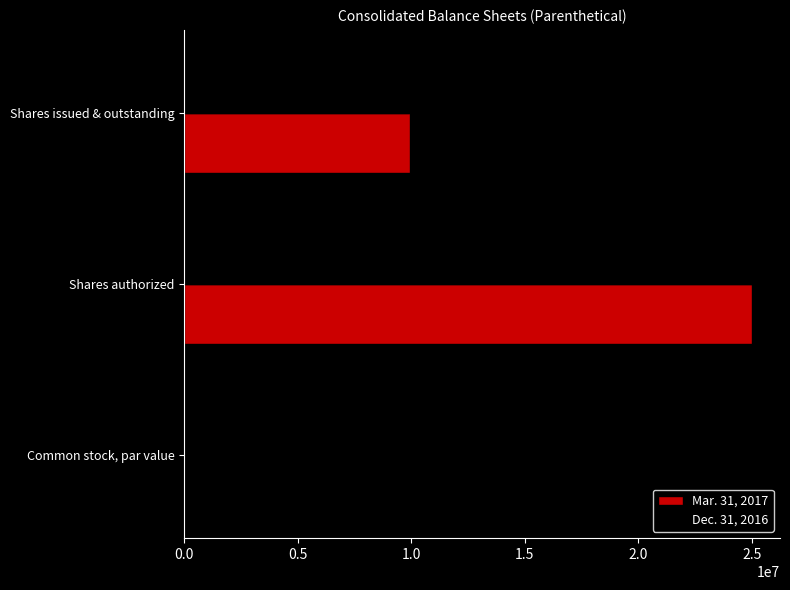

Where is Dec. 31, 2016 nearest to the value 12500000?

Shares issued & outstanding